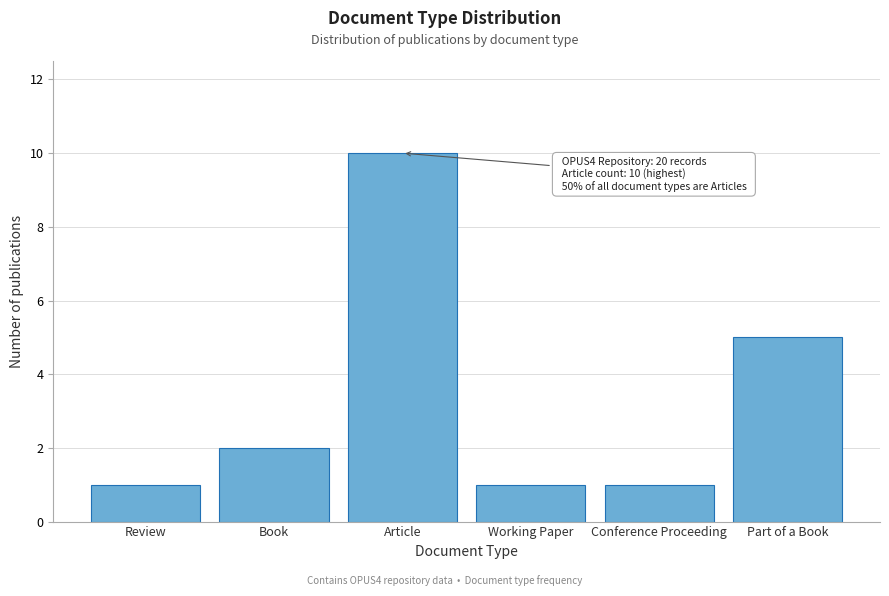

Reading right to left, extract all data points from this chart.

5	1	1	10	2	1